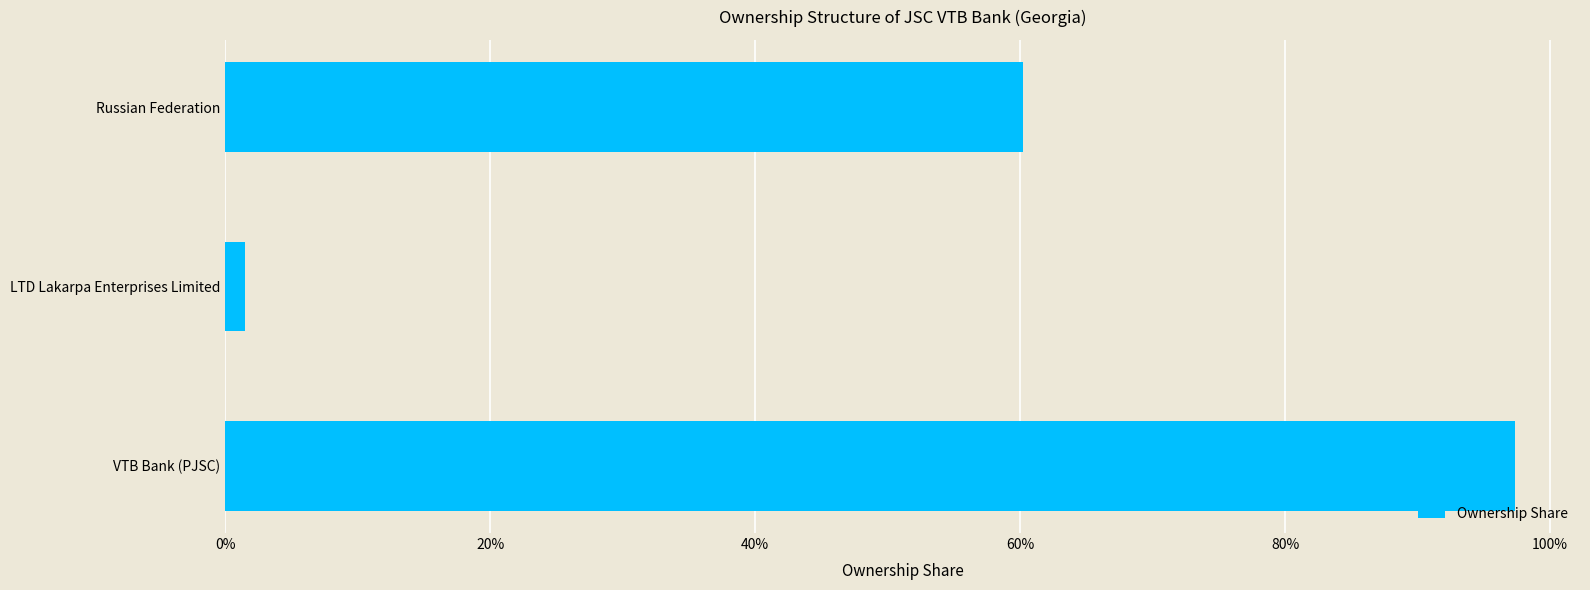

What is the greatest value displayed?

1.0